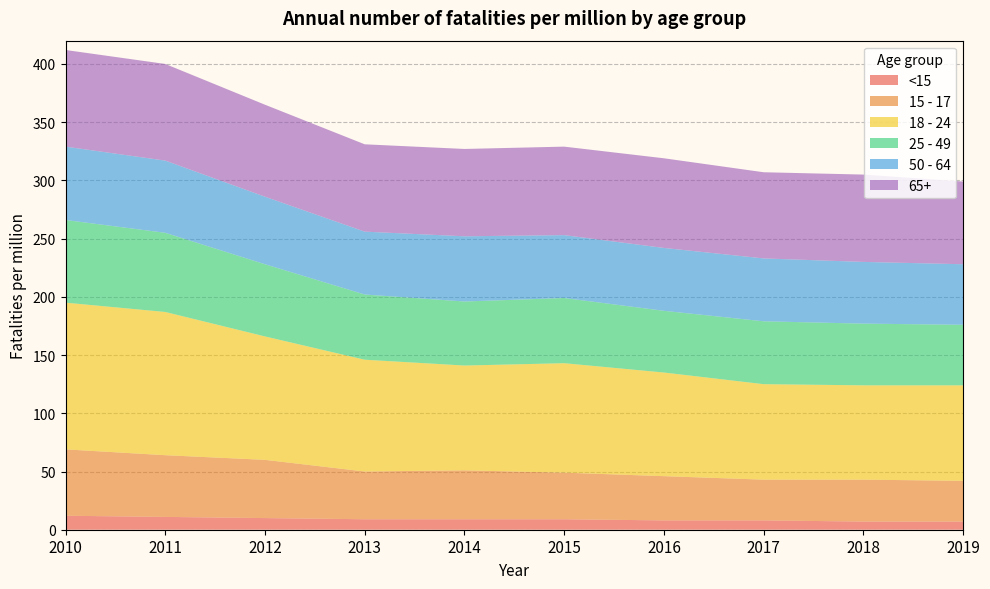

Reading left to right, transcribe all the data shown in this chart.

<15: 2010=12	2011=11	2012=10	2013=9	2014=9	2015=9	2016=8	2017=8	2018=7	2019=7
15 - 17: 2010=57	2011=53	2012=50	2013=41	2014=42	2015=40	2016=38	2017=35	2018=36	2019=35
18 - 24: 2010=126	2011=123	2012=106	2013=96	2014=90	2015=94	2016=89	2017=82	2018=81	2019=82
25 - 49: 2010=71	2011=68	2012=62	2013=56	2014=55	2015=56	2016=53	2017=54	2018=53	2019=52
50 - 64: 2010=63	2011=62	2012=58	2013=54	2014=56	2015=54	2016=54	2017=54	2018=53	2019=52
65+: 2010=83	2011=83	2012=79	2013=75	2014=75	2015=76	2016=77	2017=74	2018=75	2019=71